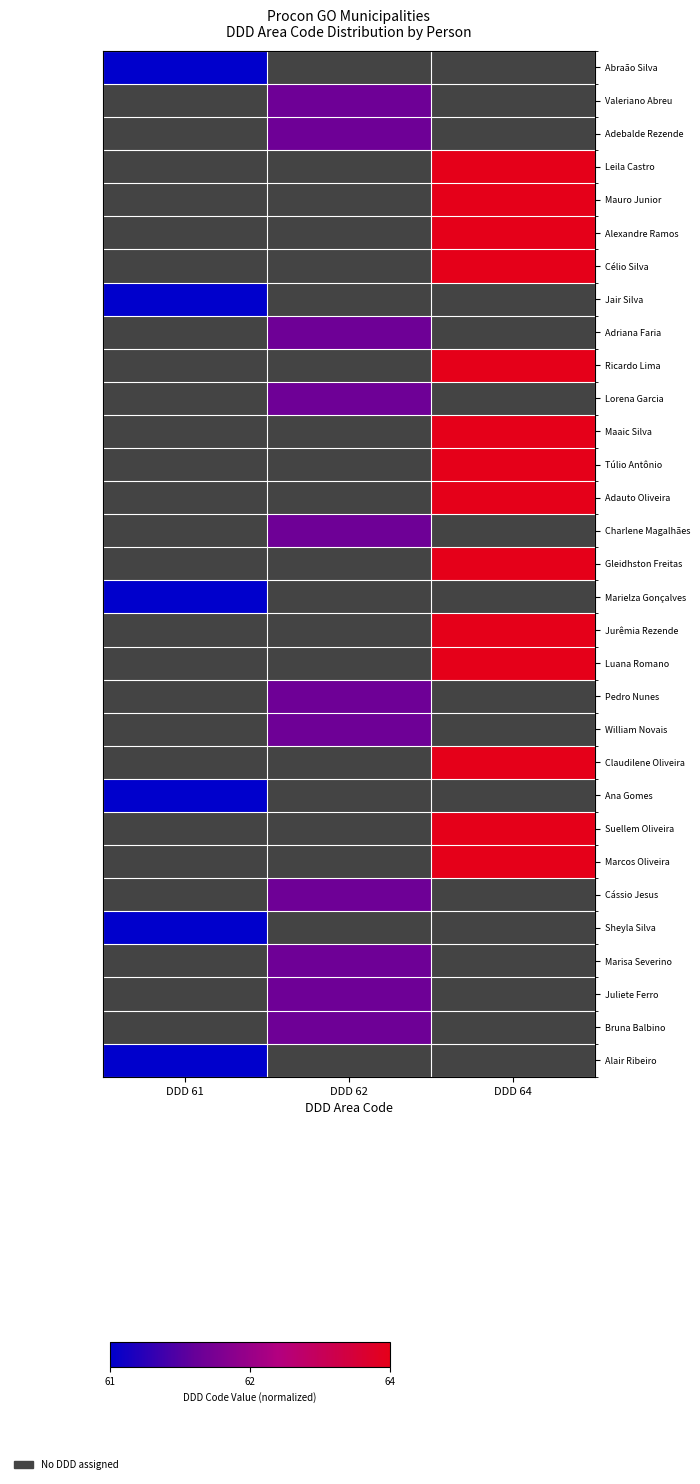

Which category has the highest value in the Ana Gomes series?

DDD 61